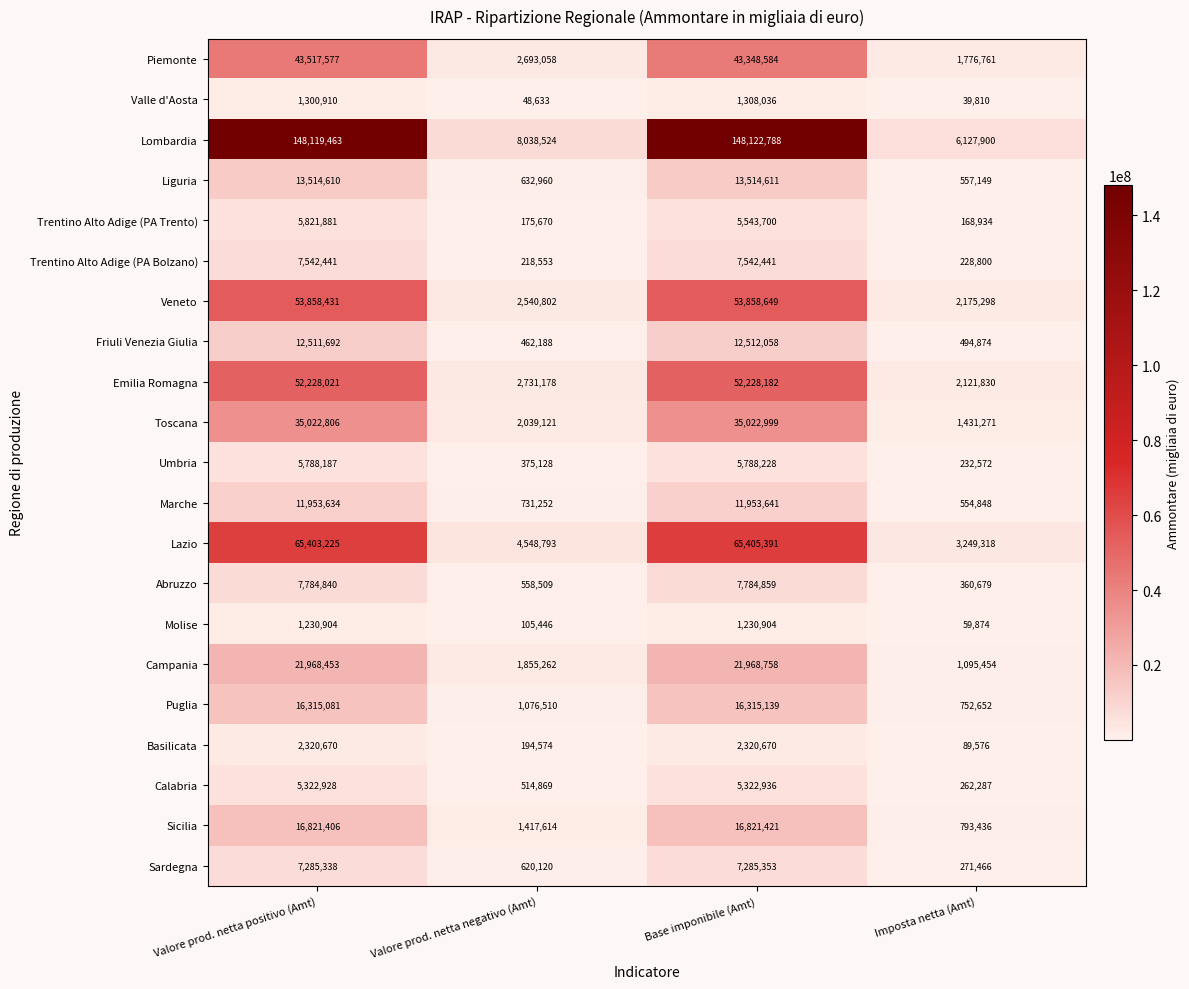

The value of Valle d'Aosta at Base imponibile (Amt) is 1308036. True or false?

True